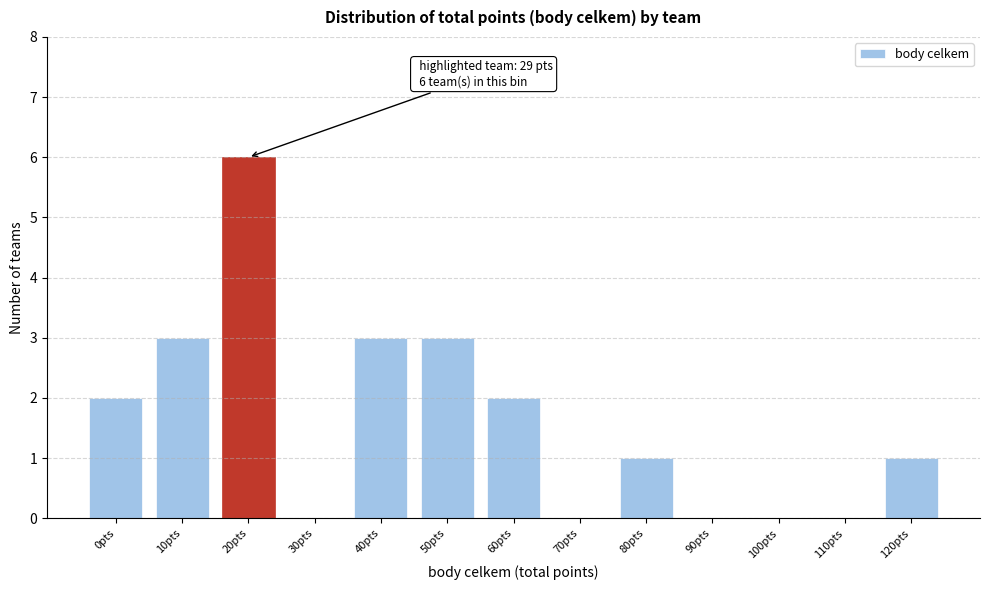

Reading right to left, what are all the values shown in this chart?

120pts=1	110pts=0	100pts=0	90pts=0	80pts=1	70pts=0	60pts=2	50pts=3	40pts=3	30pts=0	20pts=6	10pts=3	0pts=2